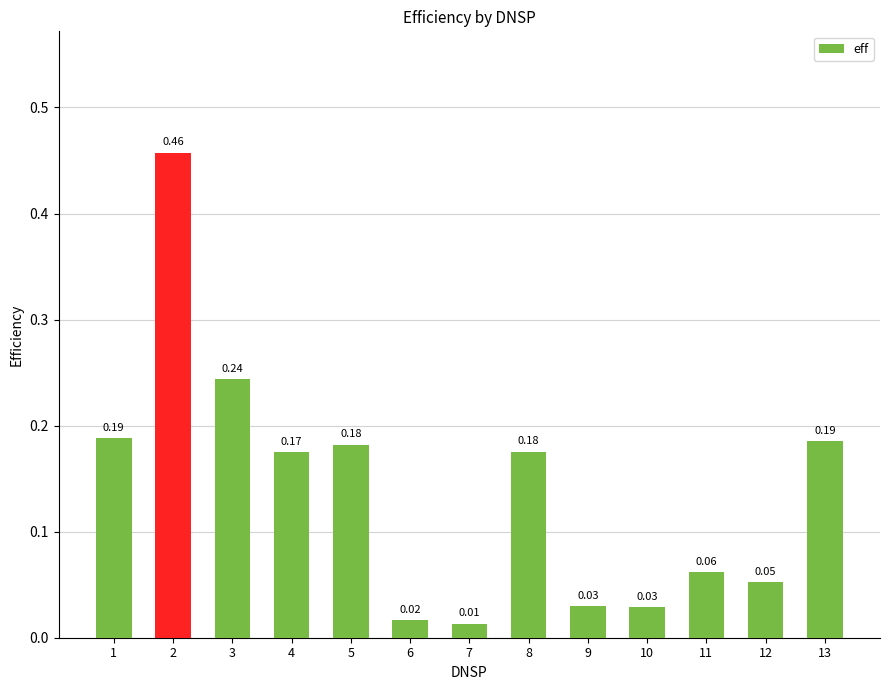

What is the sum of all values?

1.8